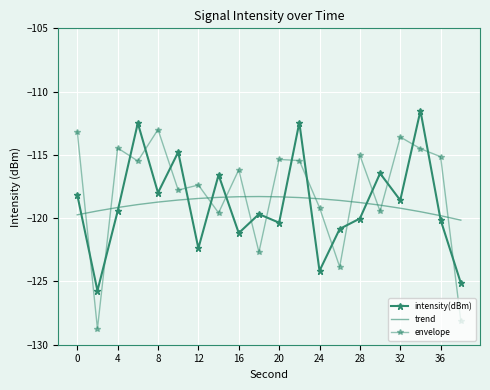

Which series ends up on top after the final intersection of trend and intensity(dBm)?

trend